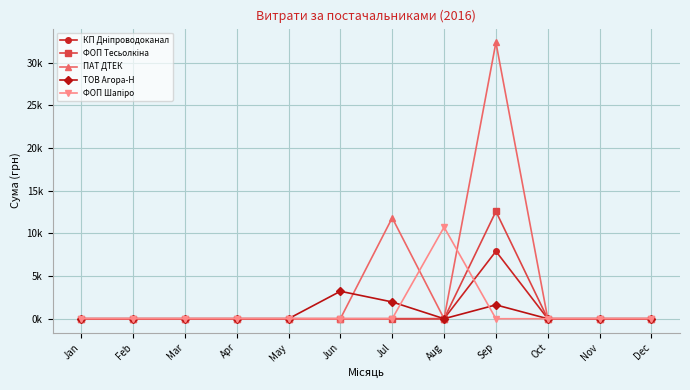

What is the value of the ТОВ Агора-Н point at the 6th from the left?

3.2